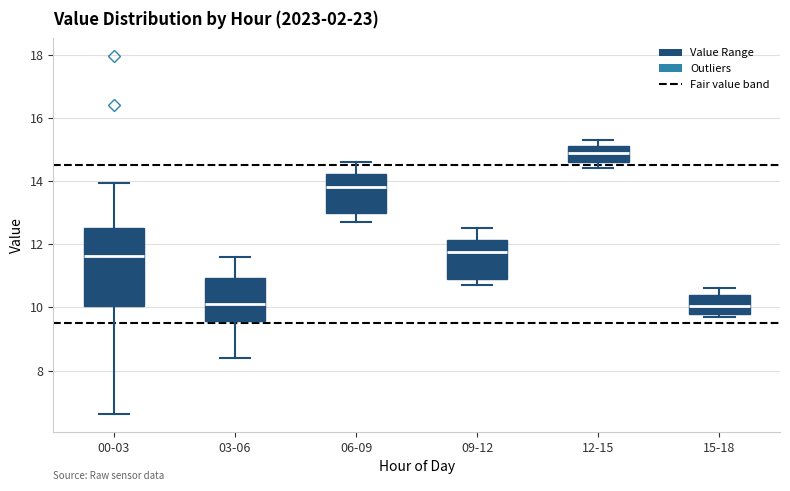

Reading left to right, read every box against the y-axis: the position of its median line, the range the box covers, and the ends of its whiskers. The values are not printed on the chart, so give them approximately, as read against the axis.

00-03: median 11.6, box 10.0 to 12.6, whiskers 6.6 to 14.0
03-06: median 10.2, box 9.6 to 11.0, whiskers 8.4 to 11.6
06-09: median 13.8, box 13.0 to 14.2, whiskers 12.8 to 14.6
09-12: median 11.8, box 11.0 to 12.2, whiskers 10.8 to 12.6
12-15: median 15.0, box 14.6 to 15.2, whiskers 14.4 to 15.4
15-18: median 10.0, box 9.8 to 10.4, whiskers 9.8 (just below the box's lower edge) to 10.6